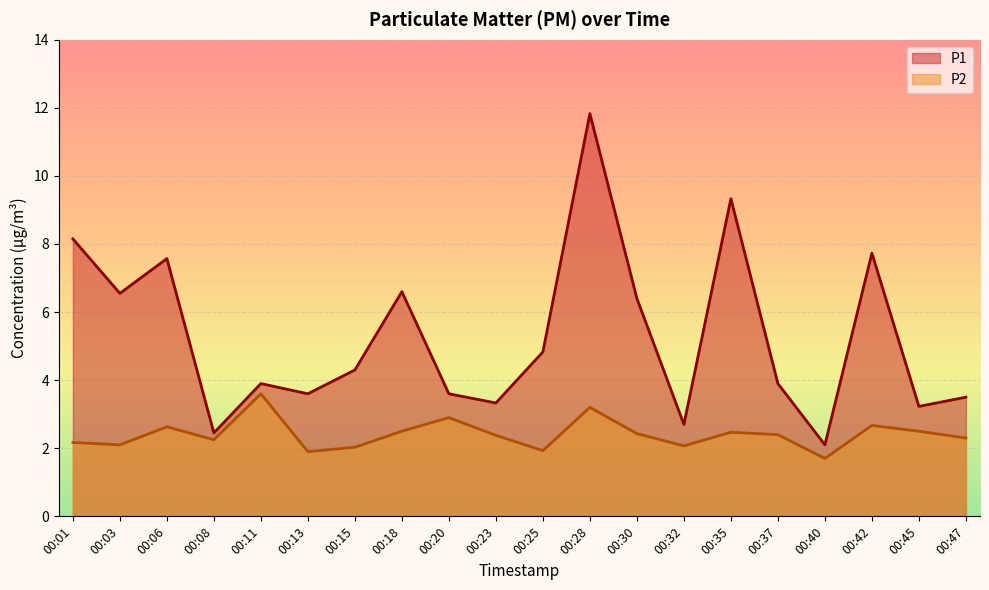

List the labels in order of P2 value, smallest first.

00:40, 00:13, 00:25, 00:15, 00:32, 00:03, 00:01, 00:08, 00:47, 00:23, 00:37, 00:30, 00:35, 00:18, 00:45, 00:06, 00:42, 00:20, 00:28, 00:11